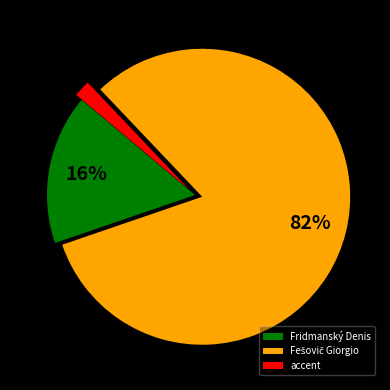

To the nearest percent, what is the difference between the largest and smallest slice percentages?

80%